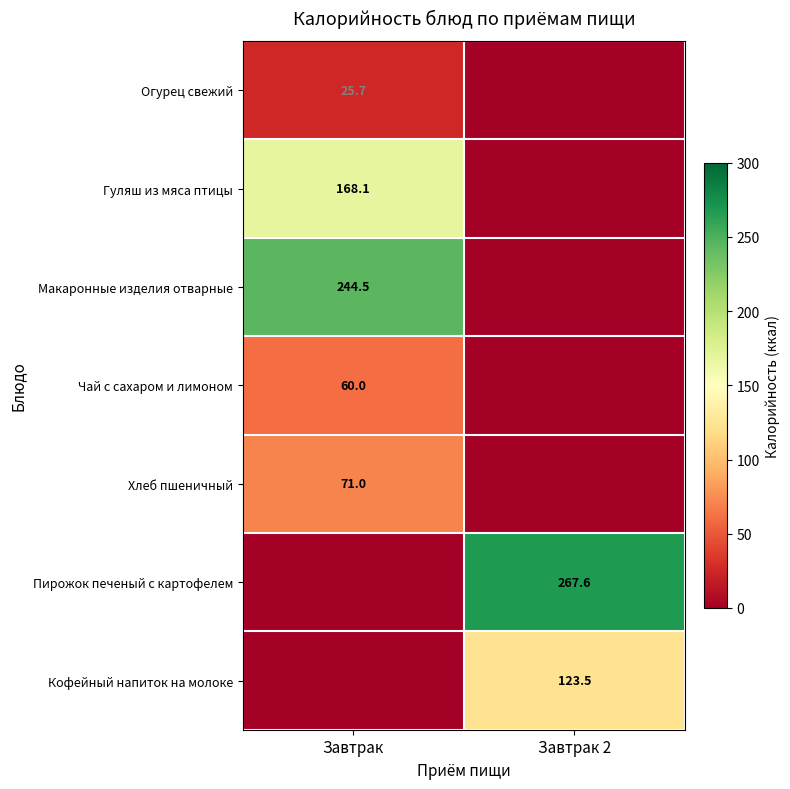

Is the value of Кофейный напиток на молоке at Завтрак 2 greater than the value of Чай с сахаром и лимоном at Завтрак?

Yes